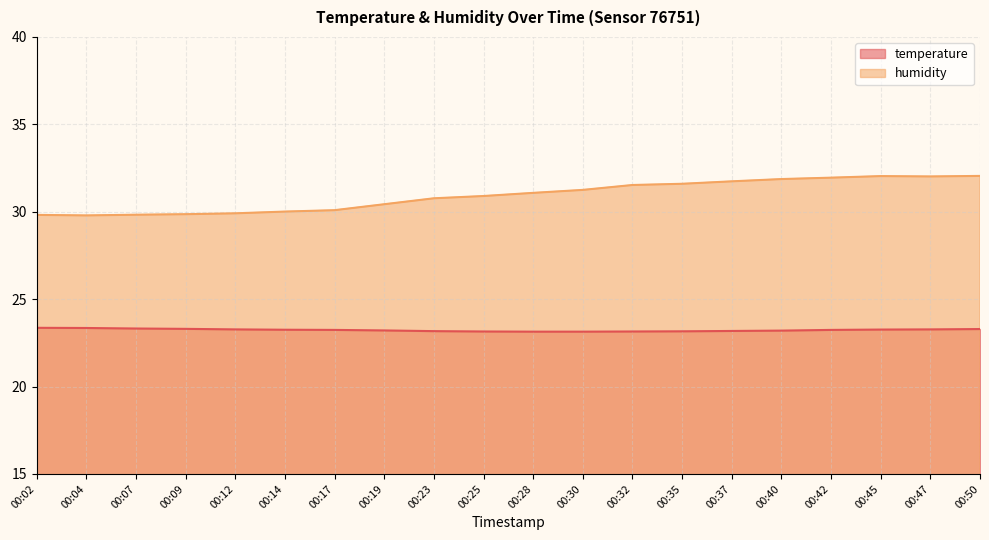

The temperature series shows 23.2 at 00:42. True or false?

True